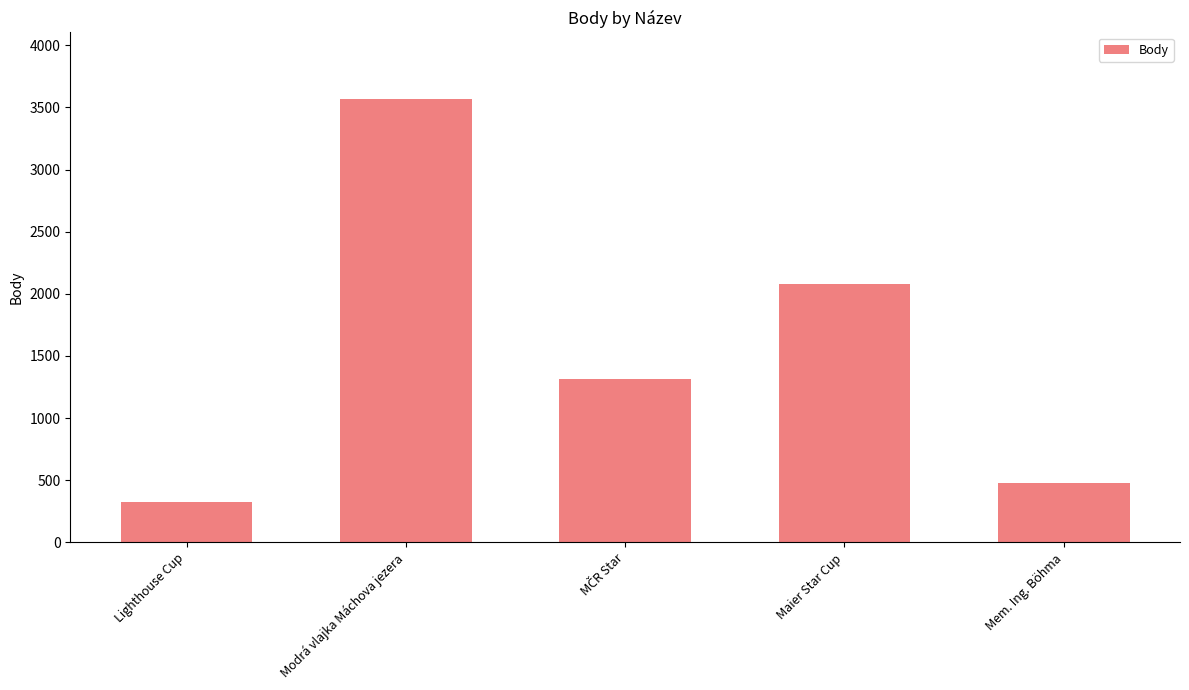

How many bars are there in total?

5